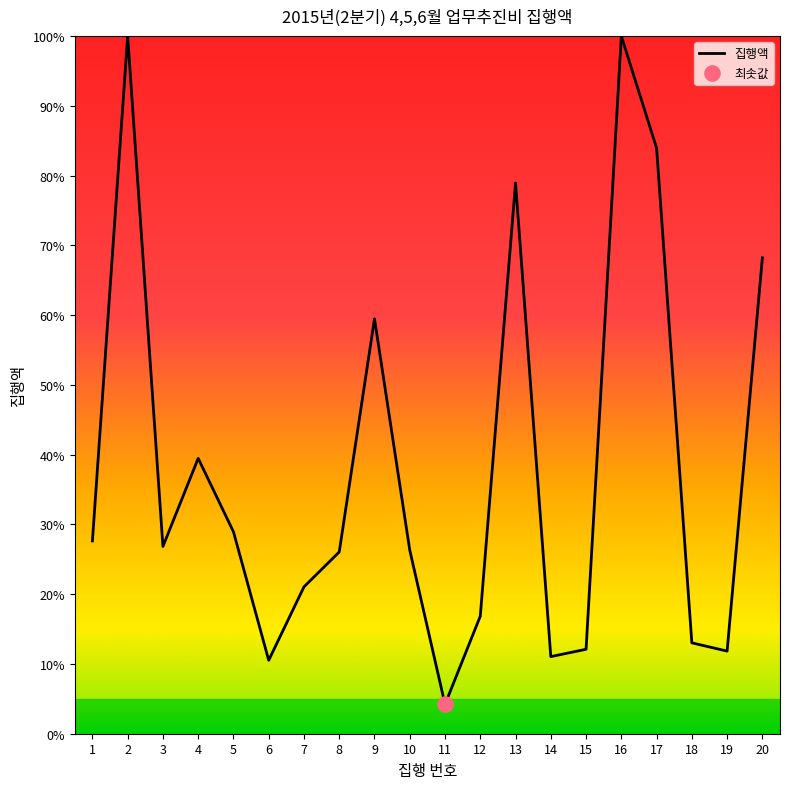

What is the ratio of the value at 8 to the value at 1?

0.9